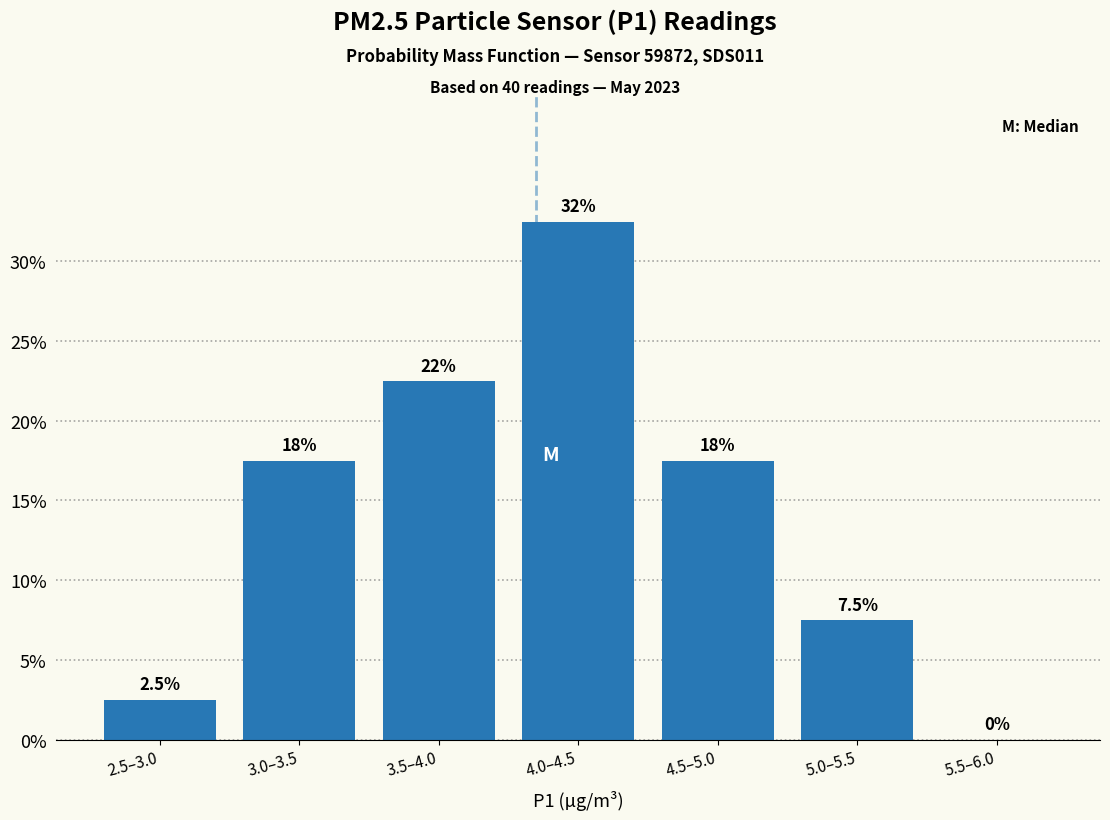

Are the bars horizontal?

No